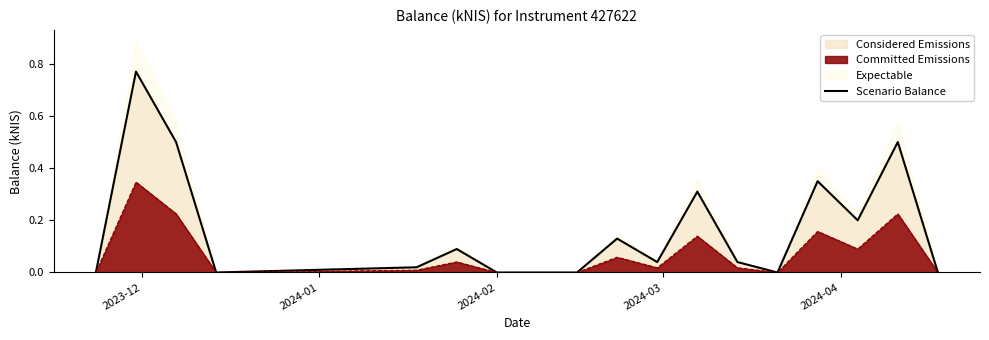

What is the value of the 3rd point from the left?

0.5